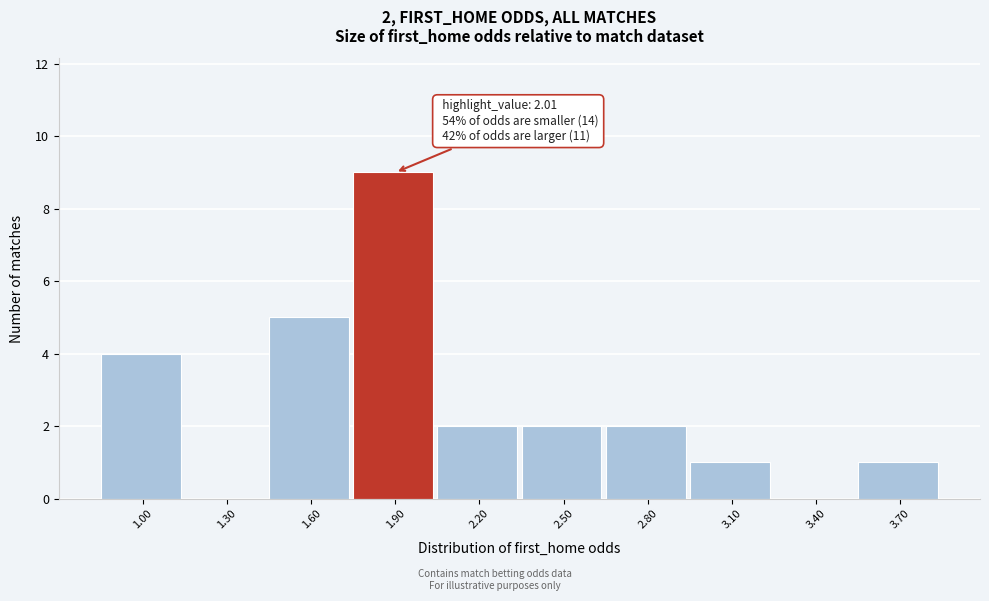

Reading left to right, transcribe all the data shown in this chart.

1.00=4	1.30=0	1.60=5	1.90=9	2.20=2	2.50=2	2.80=2	3.10=1	3.40=0	3.70=1